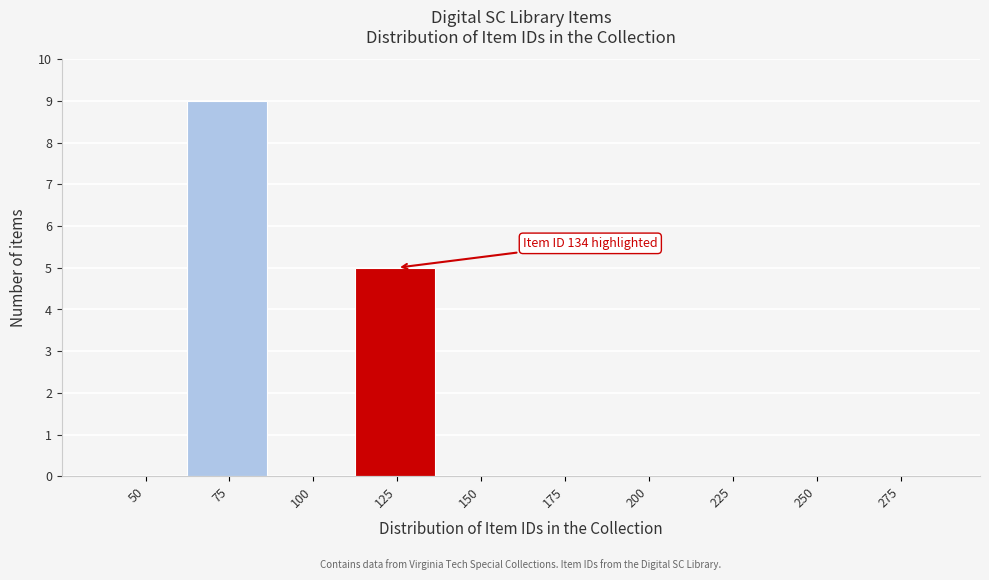

Reading right to left, list all the values displayed in this chart.

275=0	250=0	225=0	200=0	175=0	150=0	125=5	100=0	75=9	50=0